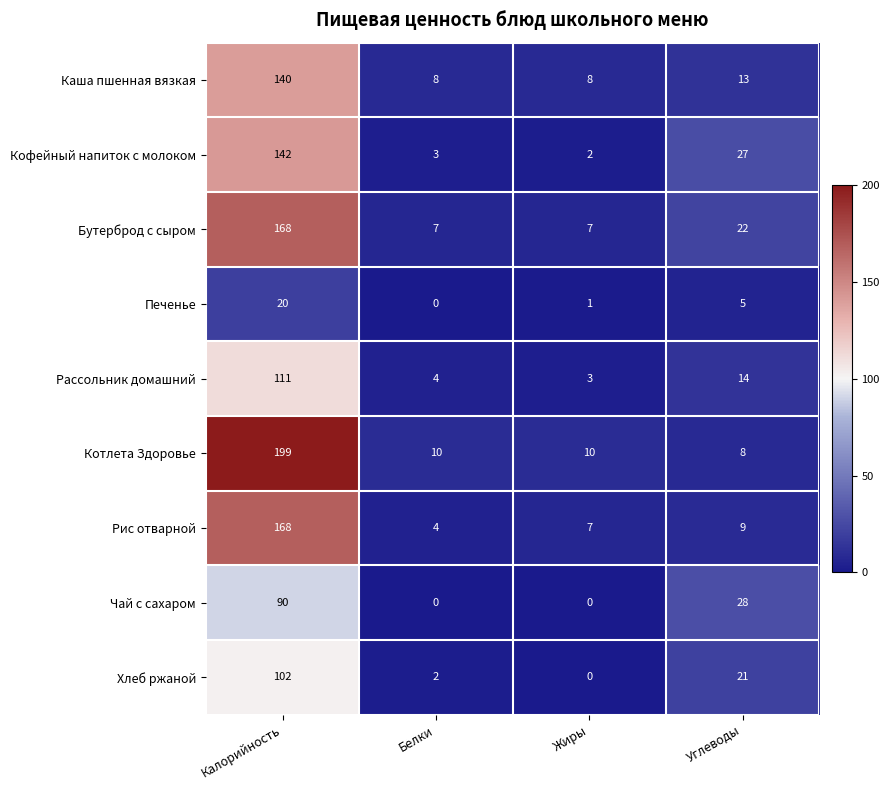

What is the approximate value of Каша пшенная вязкая at Калорийность, to the nearest 10?

140